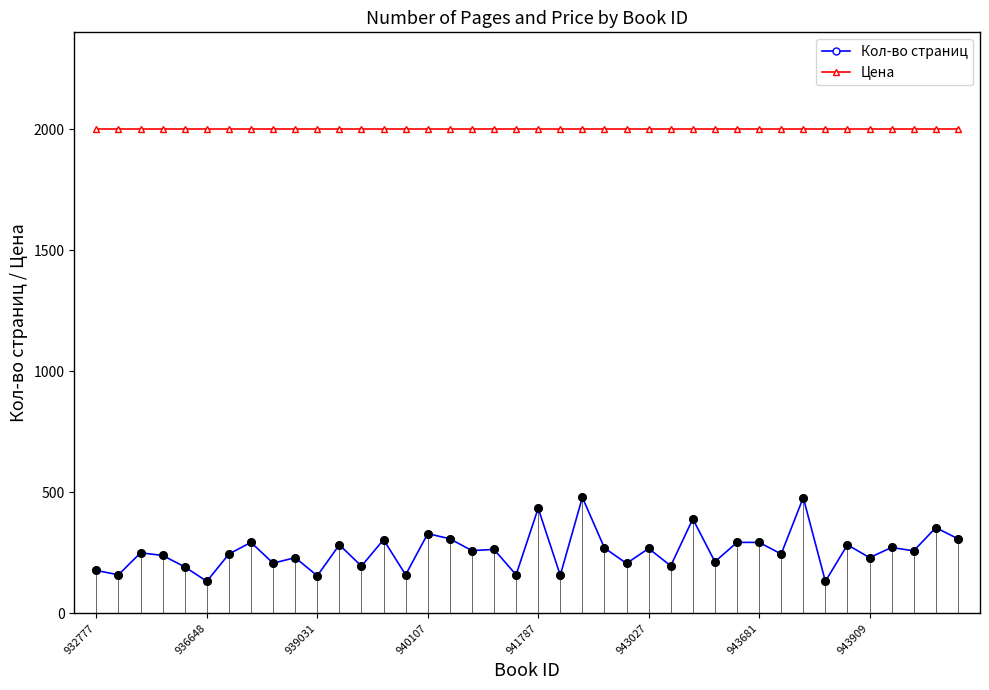

Which series has the largest Y range (max minus min)?

Кол-во страниц